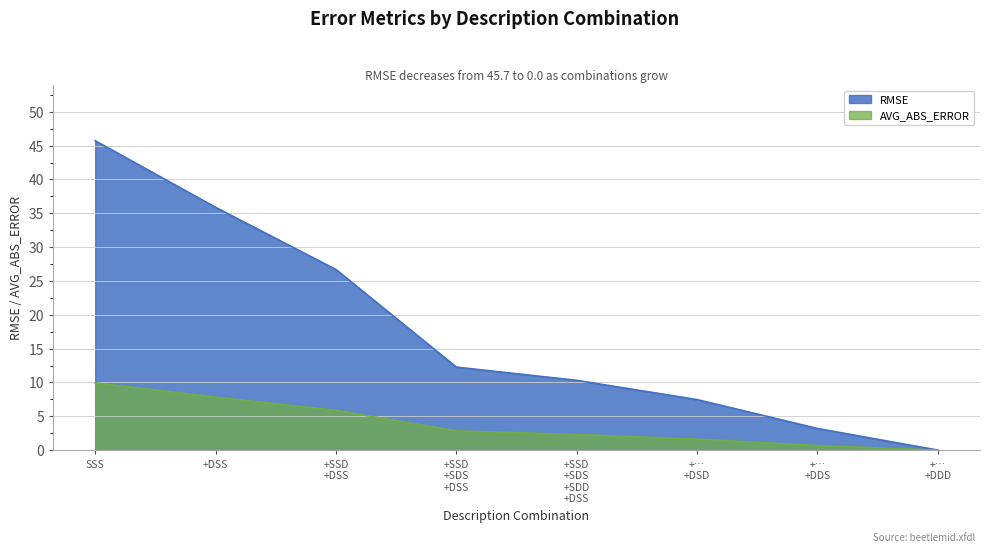

At which label is RMSE closest to 22?

+SSD
+DSS